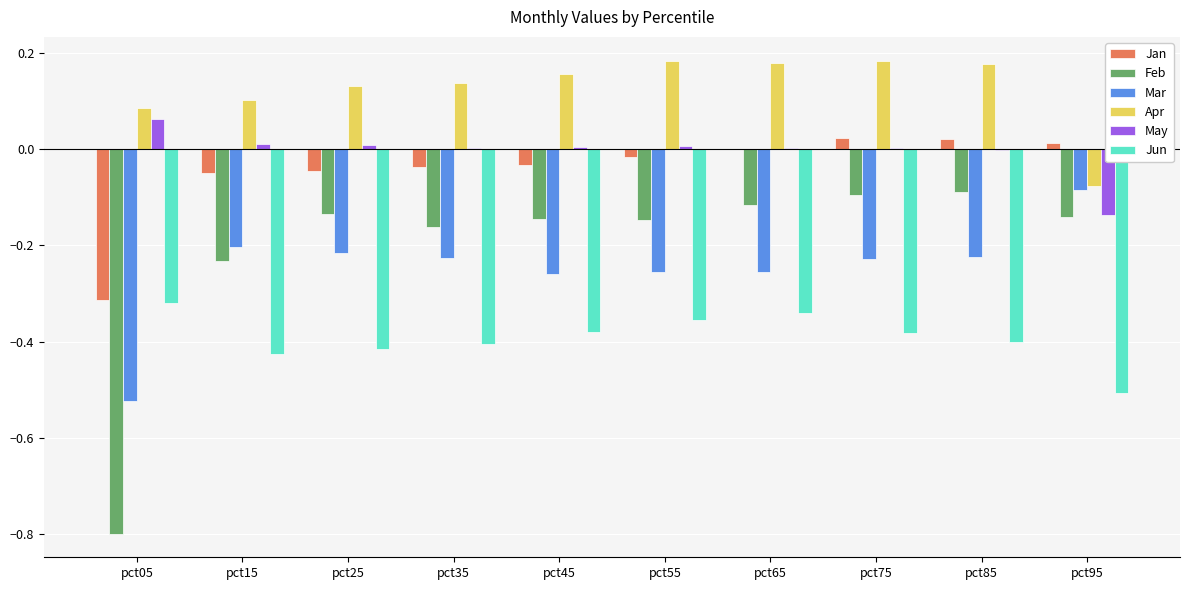

Which category has the highest value in the Mar series?

pct95